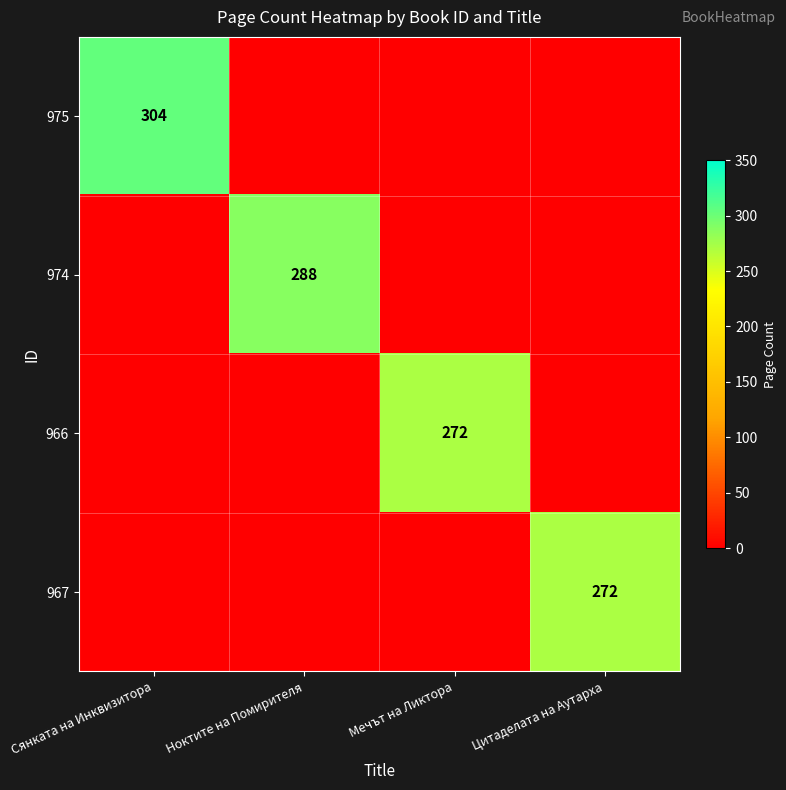

Which series has the largest total across all categories?

975